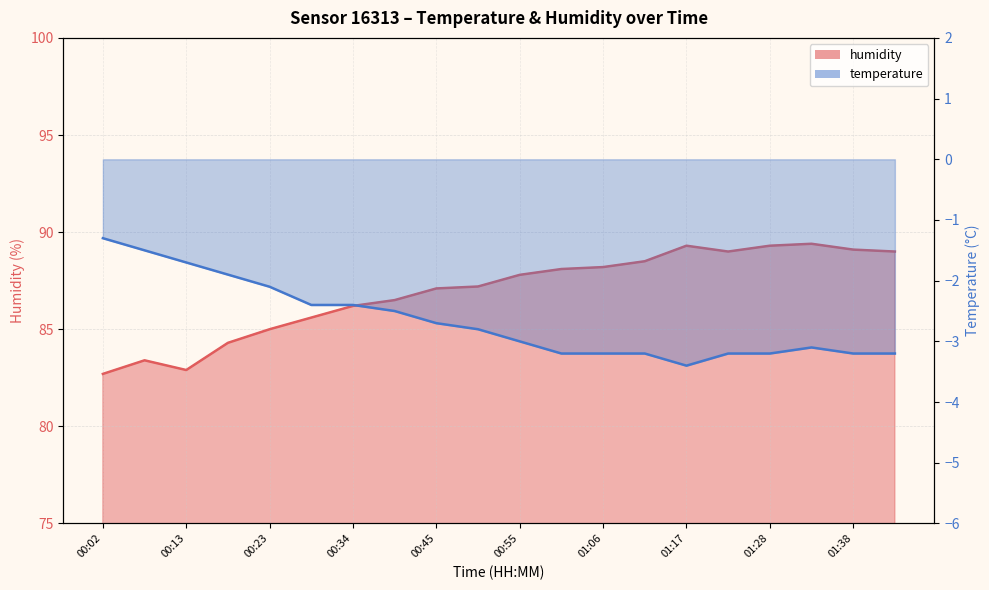

What is the difference between the maximum and minimum values in the humidity series?

6.7